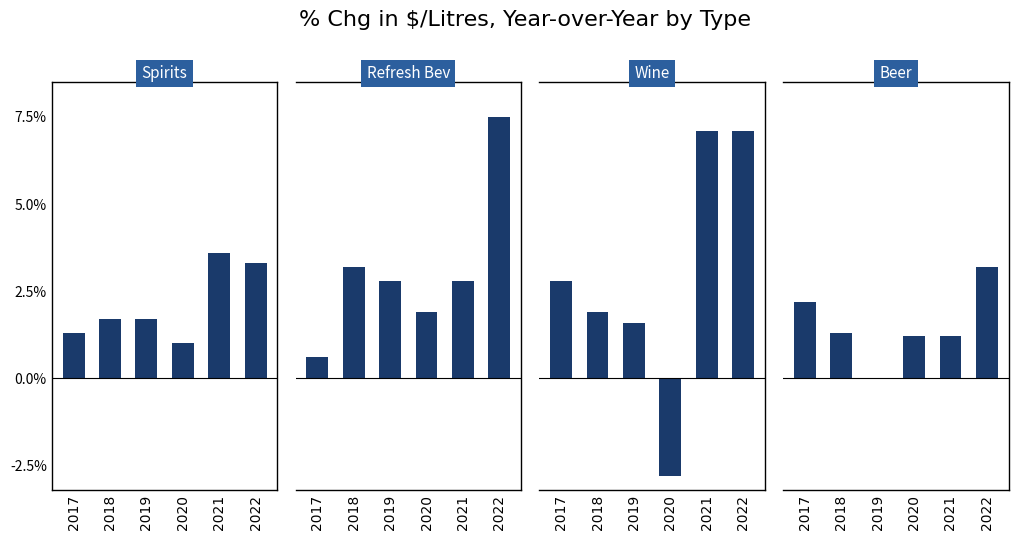

How many data points in Beer are above 1?

5